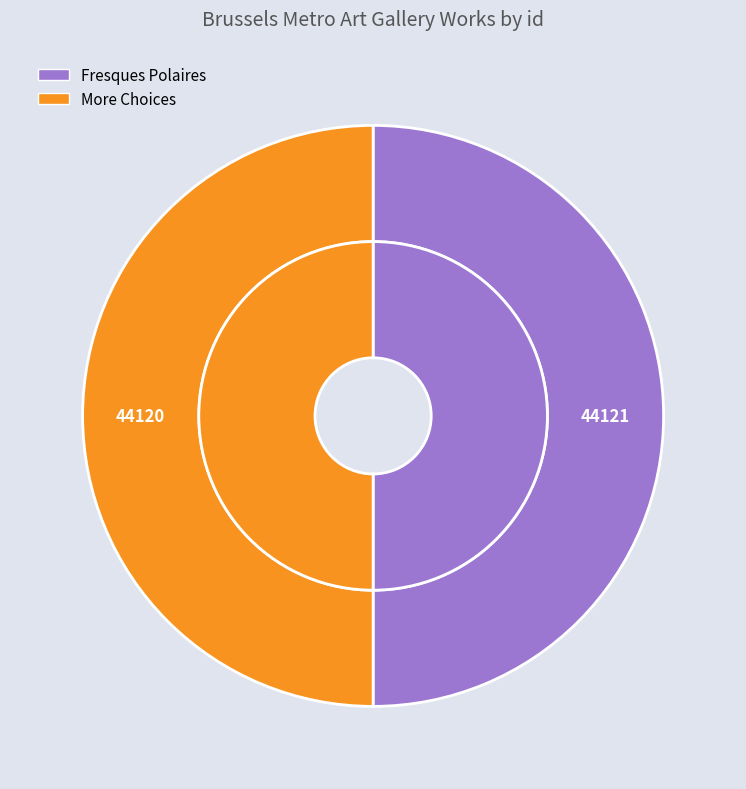

The More Choices slice represents 37% of the pie. True or false?

False